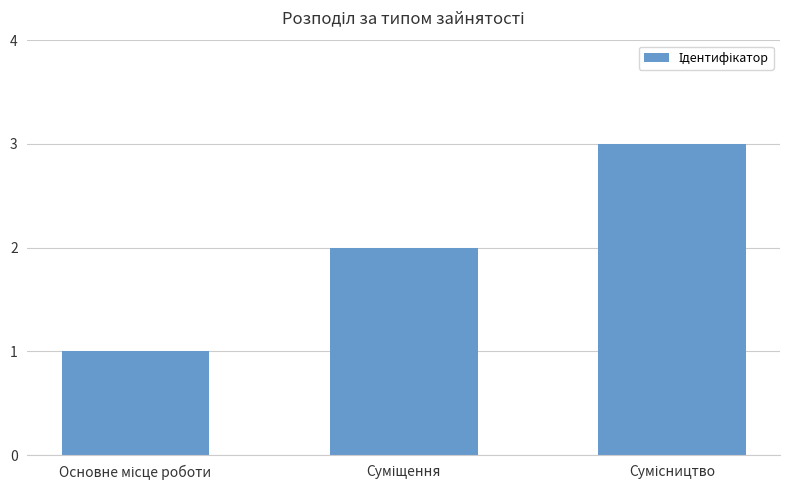

How many data points are less than 2?

1